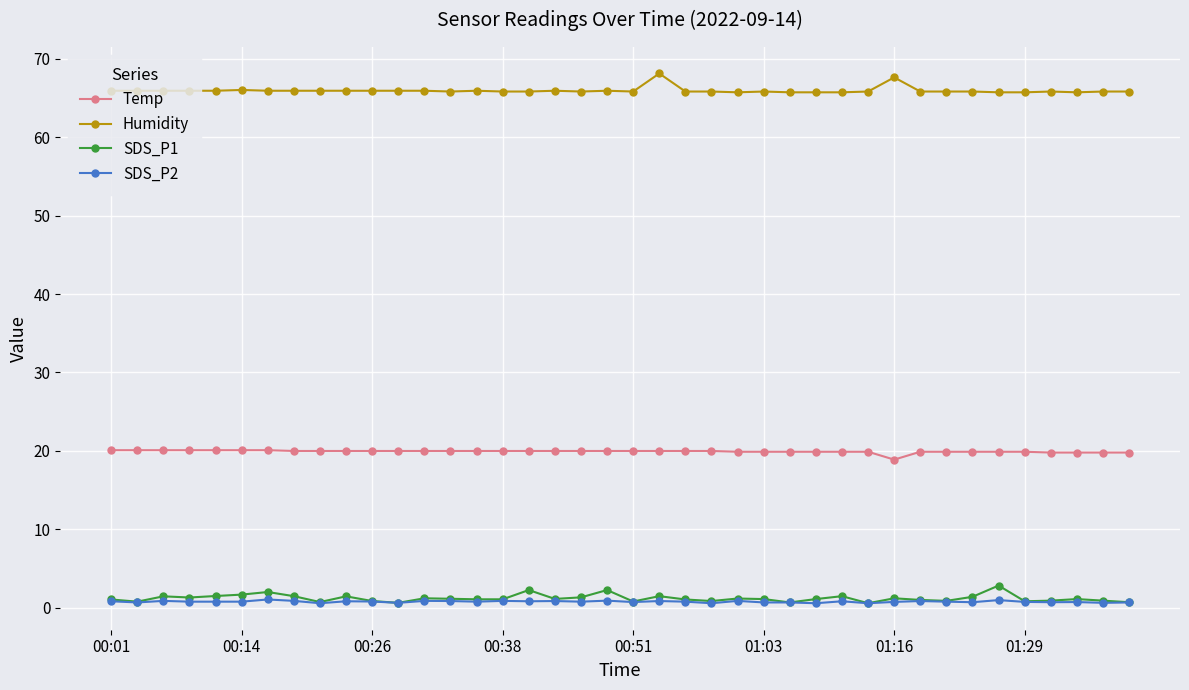

True or false: SDS_P1 and Humidity intersect in this chart.

False